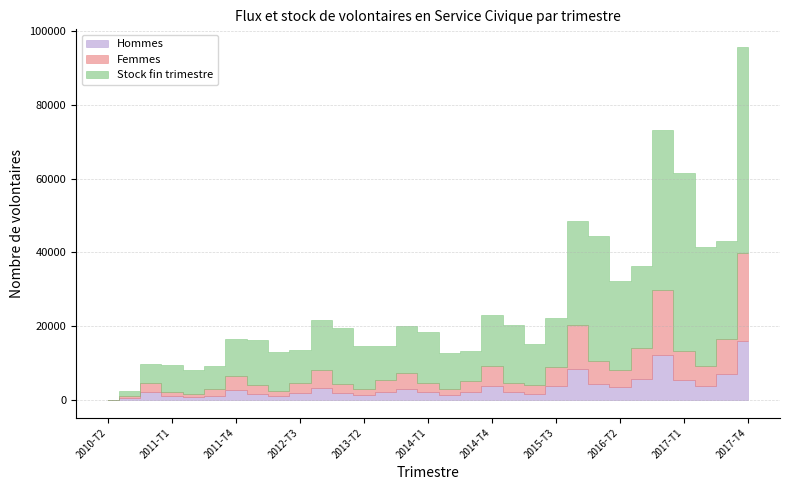

How many values in the Hommes series are below 2130?

15